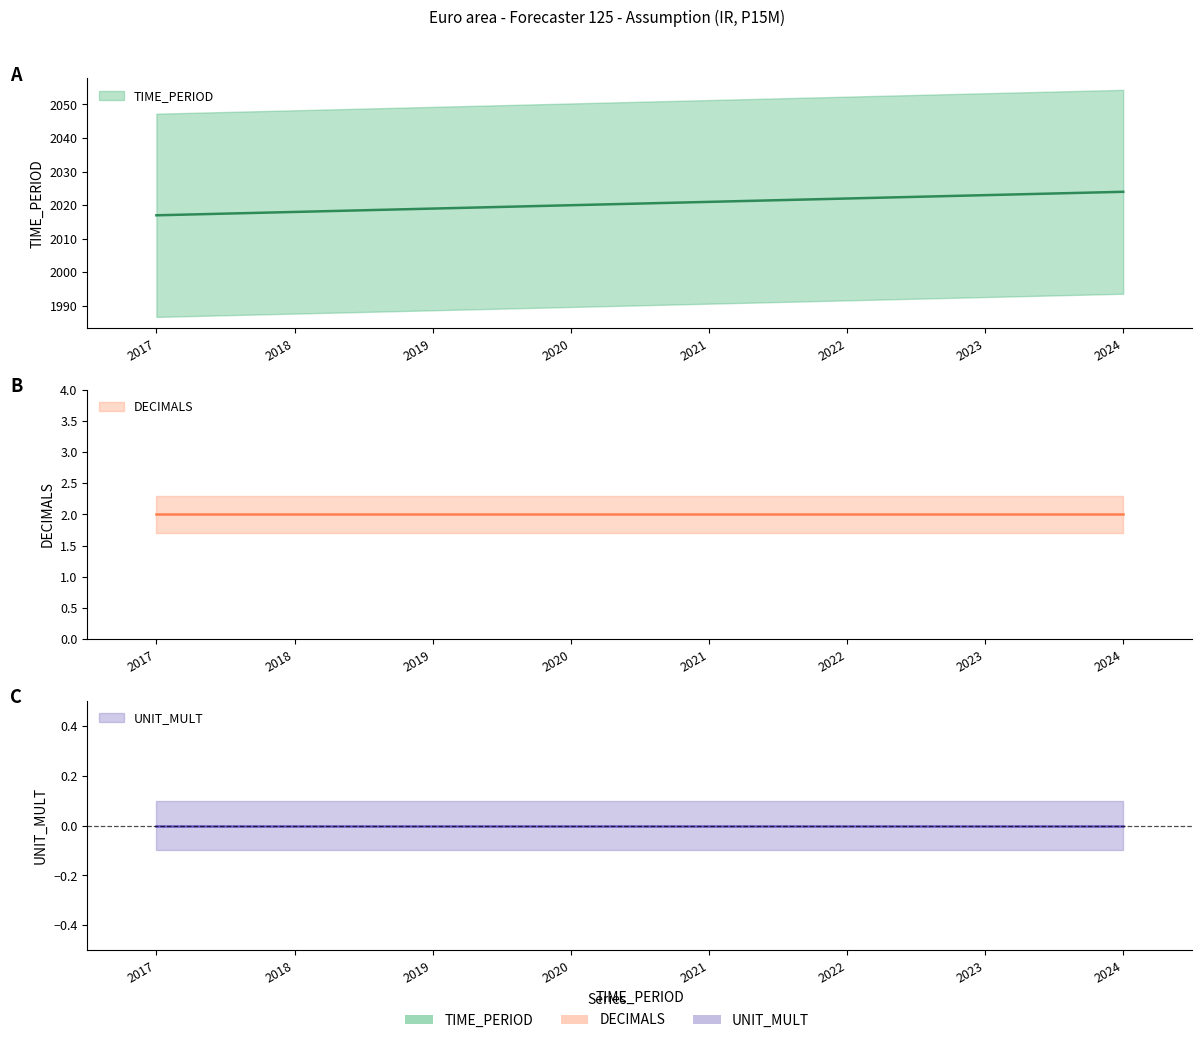

True or false: DECIMALS and TIME_PERIOD intersect in this chart.

False